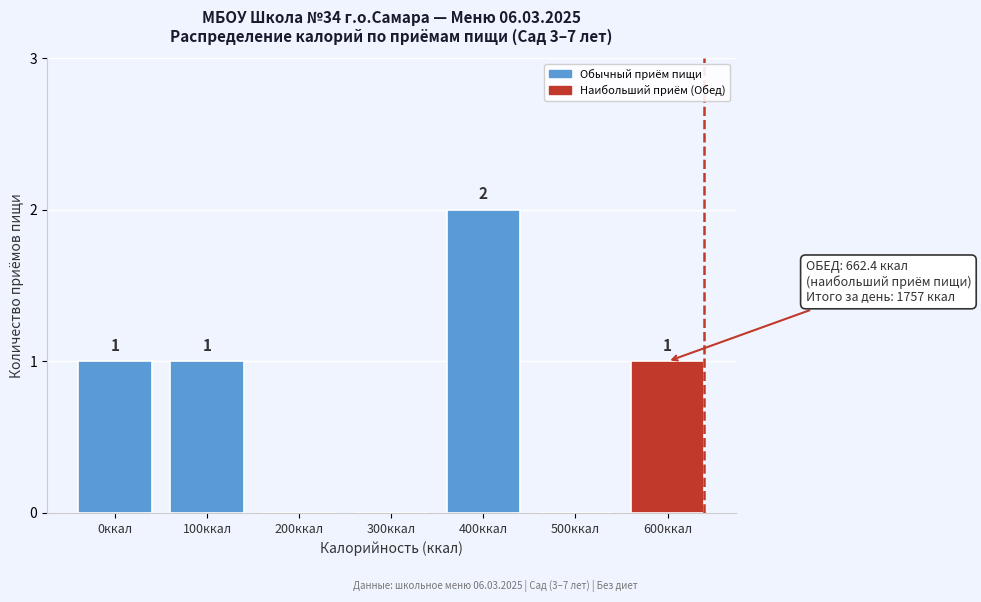

Reading left to right, transcribe all the data shown in this chart.

0ккал=1	100ккал=1	200ккал=0	300ккал=0	400ккал=2	500ккал=0	600ккал=1